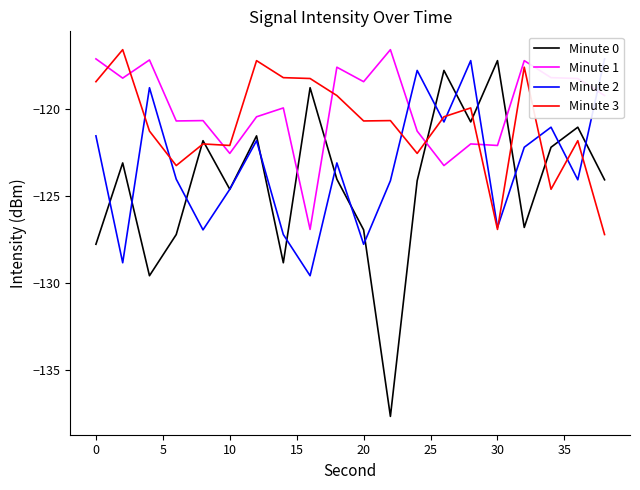

How many lines are shown in the chart?

4